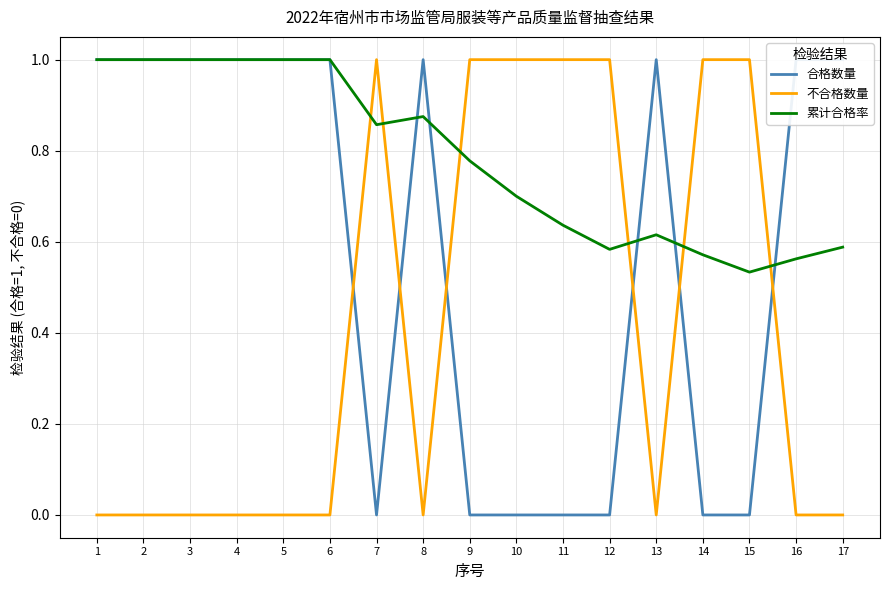

Where is 合格数量 nearest to the value 0?

7